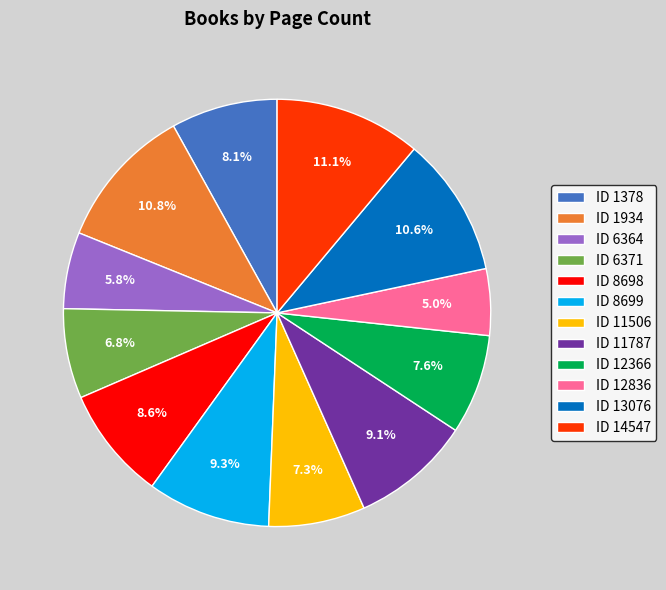

Combined, do ID 1934 and ID 12366 account for over 50%?

No